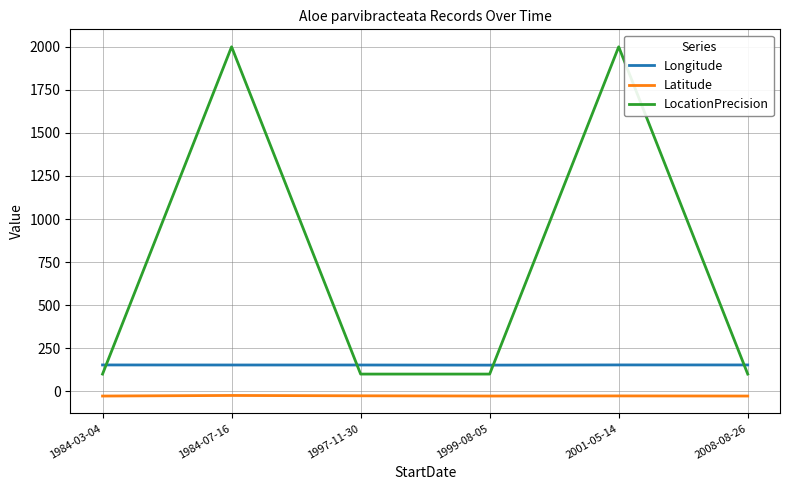

True or false: LocationPrecision and Latitude cross at least once.

False